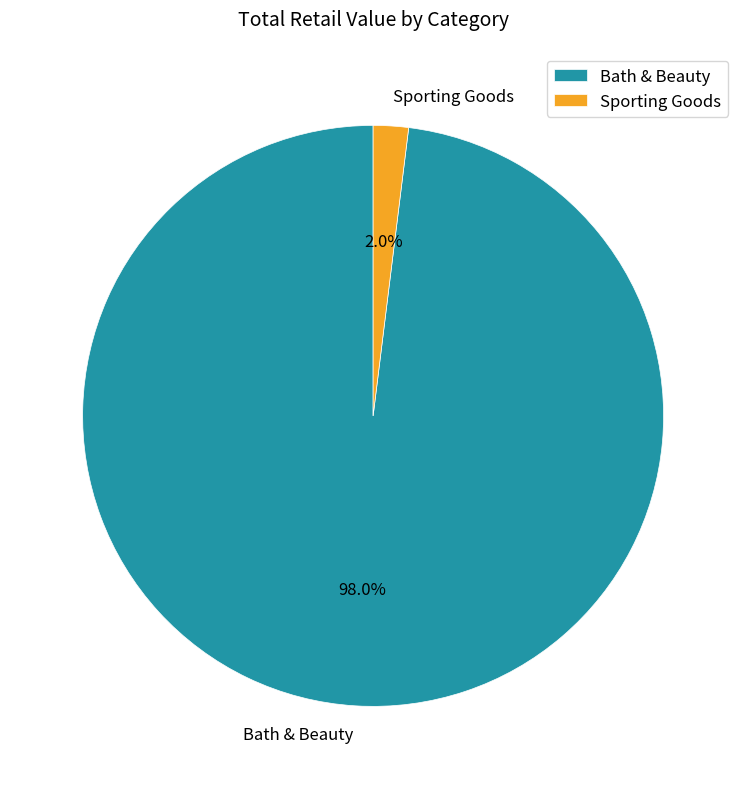

Which has a higher value, Sporting Goods or Bath & Beauty?

Bath & Beauty